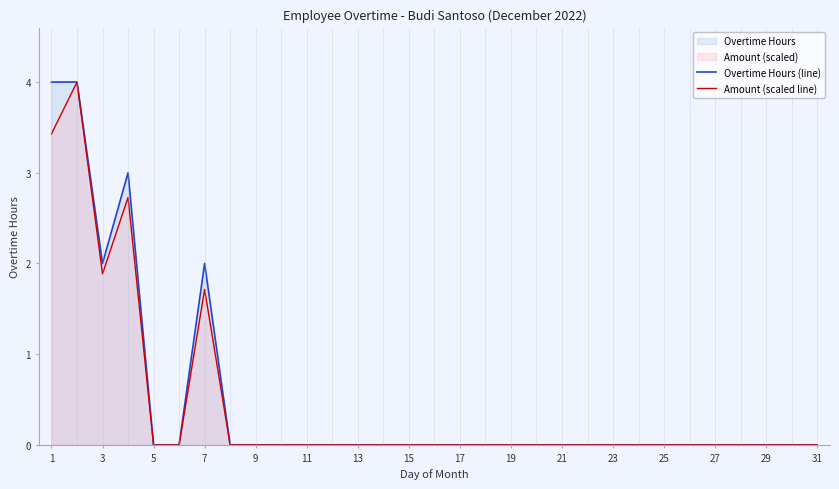

What is the sum of the Overtime Hours (line) values at 17 and 3?

2.0